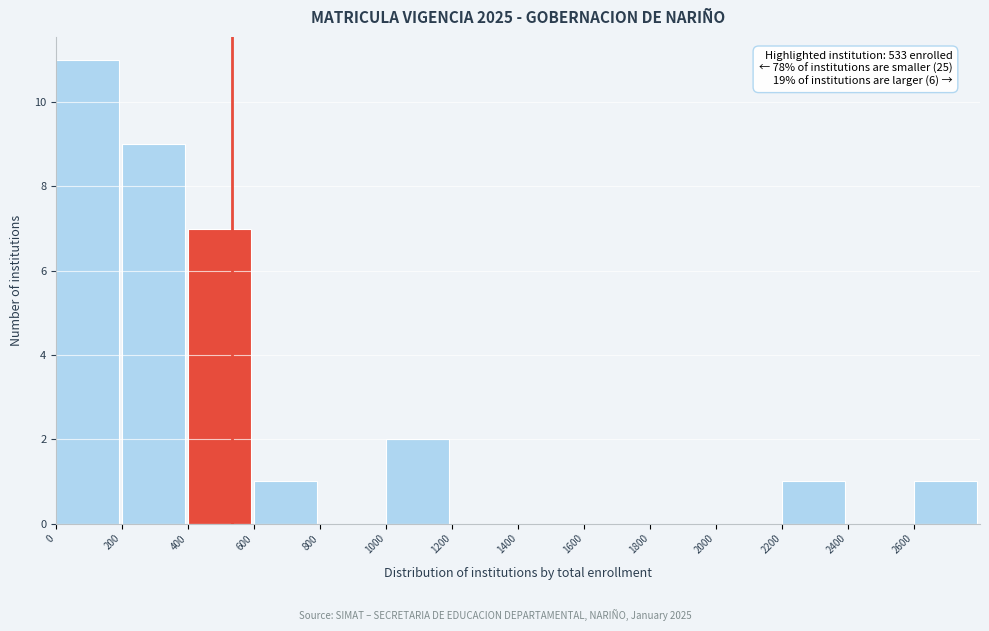

Which range on the x-axis has the tallest bar?

0 to 200